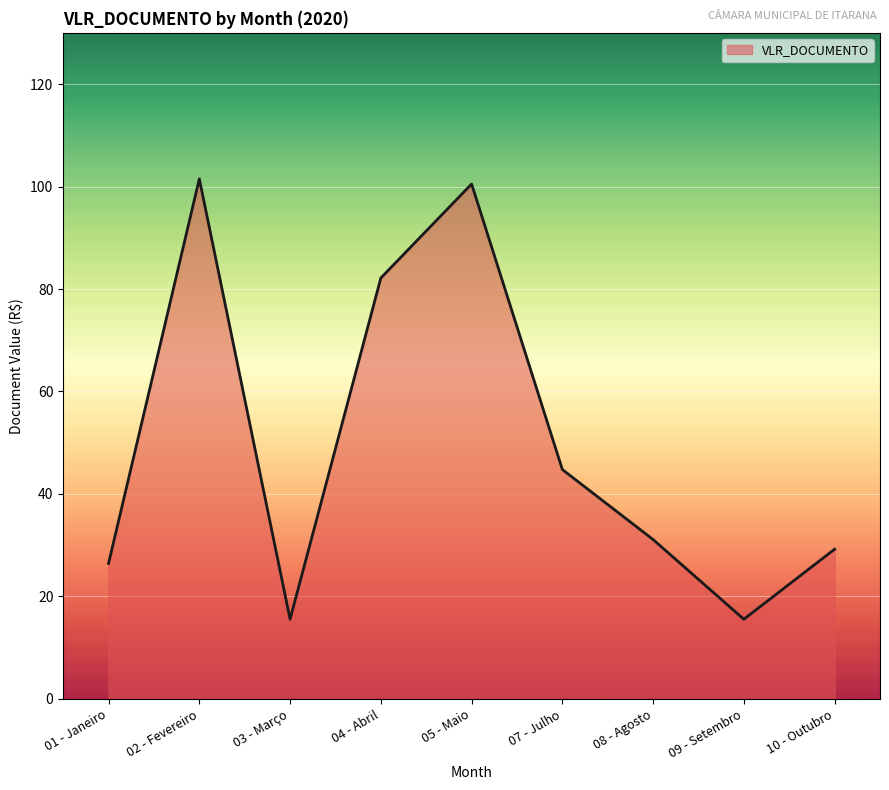

What position from the right is 08 - Agosto?

3